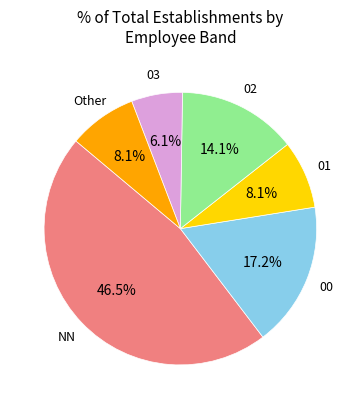

Count the number of slices in the pie.

6